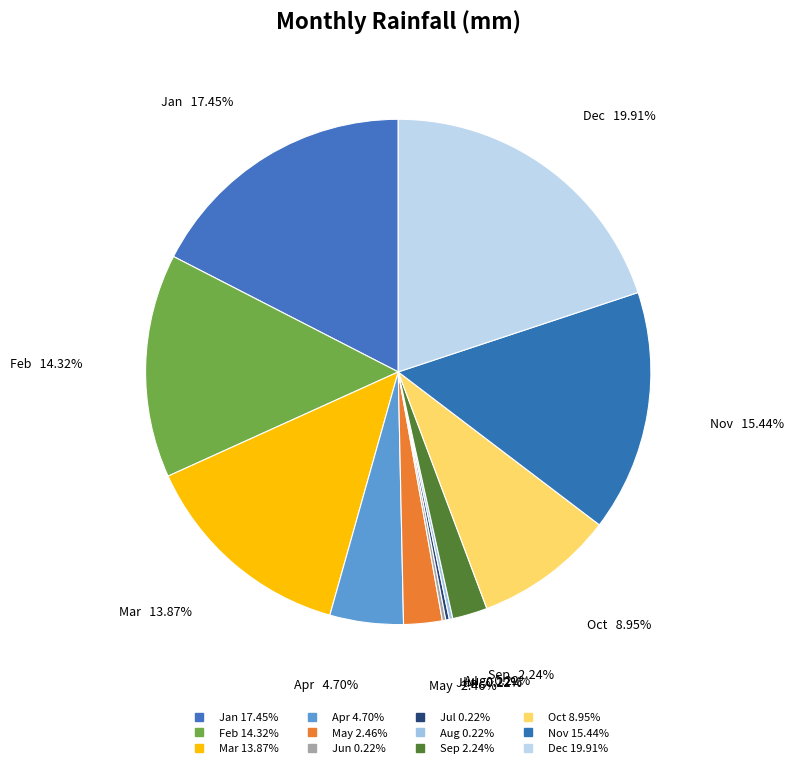

What is the ratio of the value at Nov to the value at Jun?

69.0